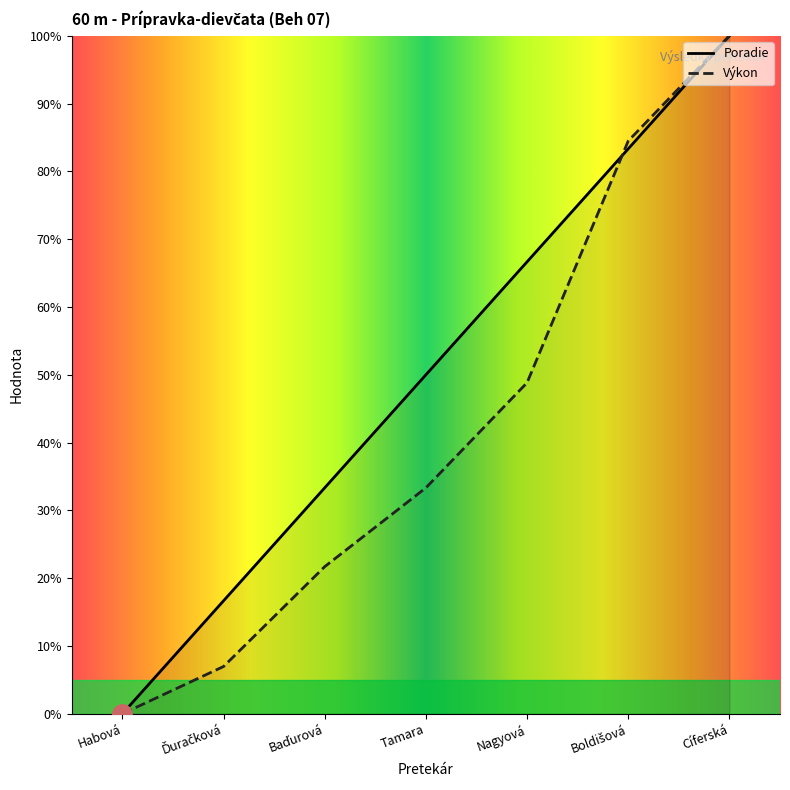

What is the spread (max minus min) of values at Nagyová?

17.8